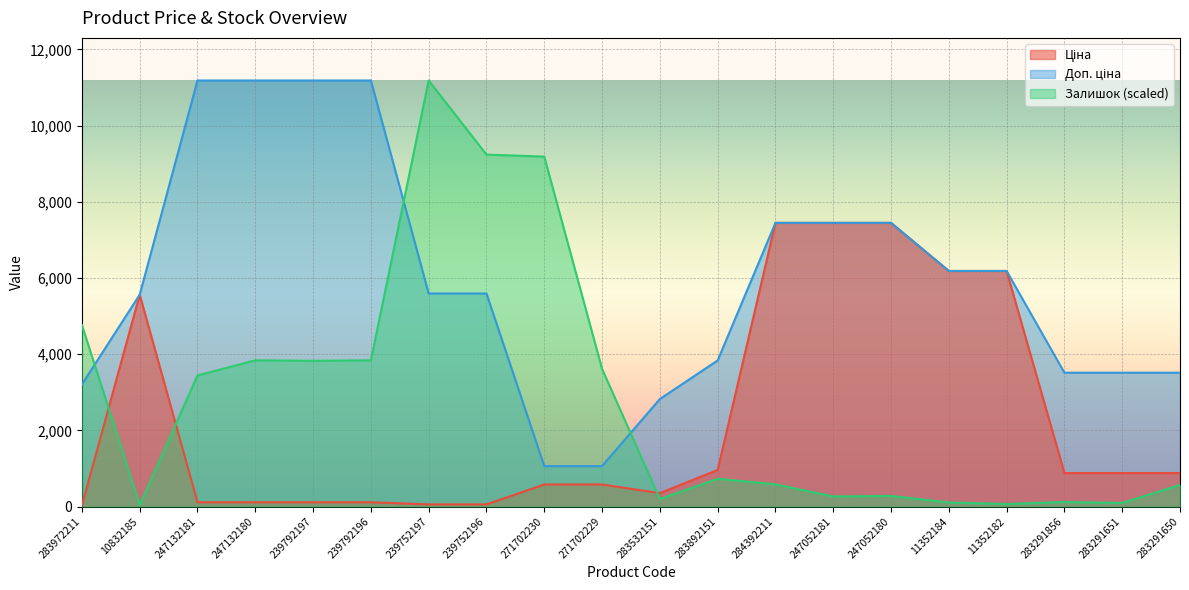

What is the sum of all Ціна values?

45951.7